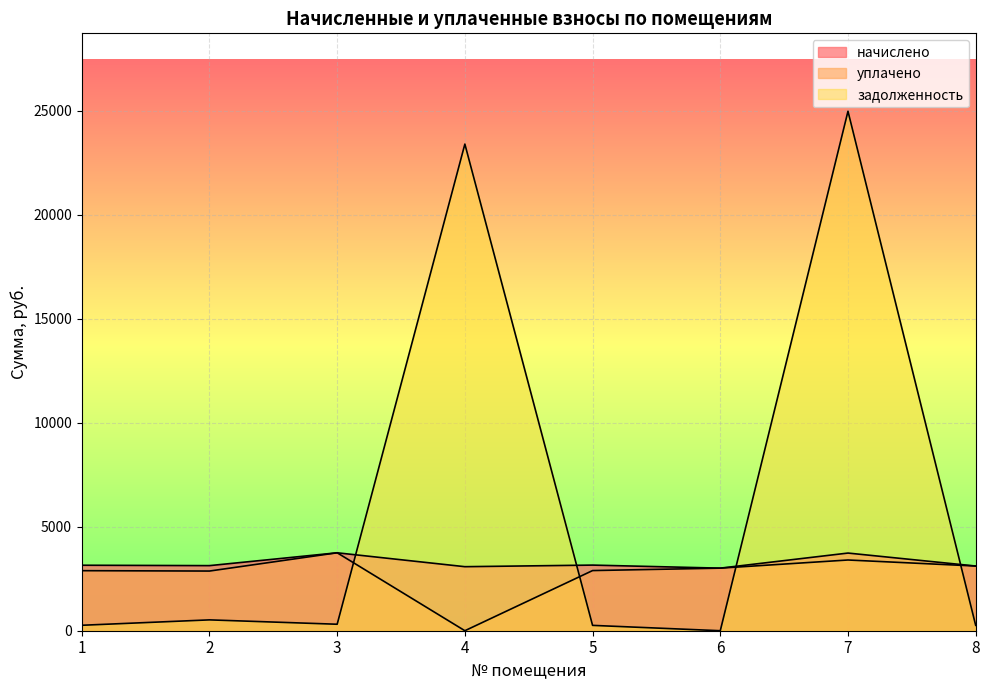

Which has a higher value, 8 or 4?

8